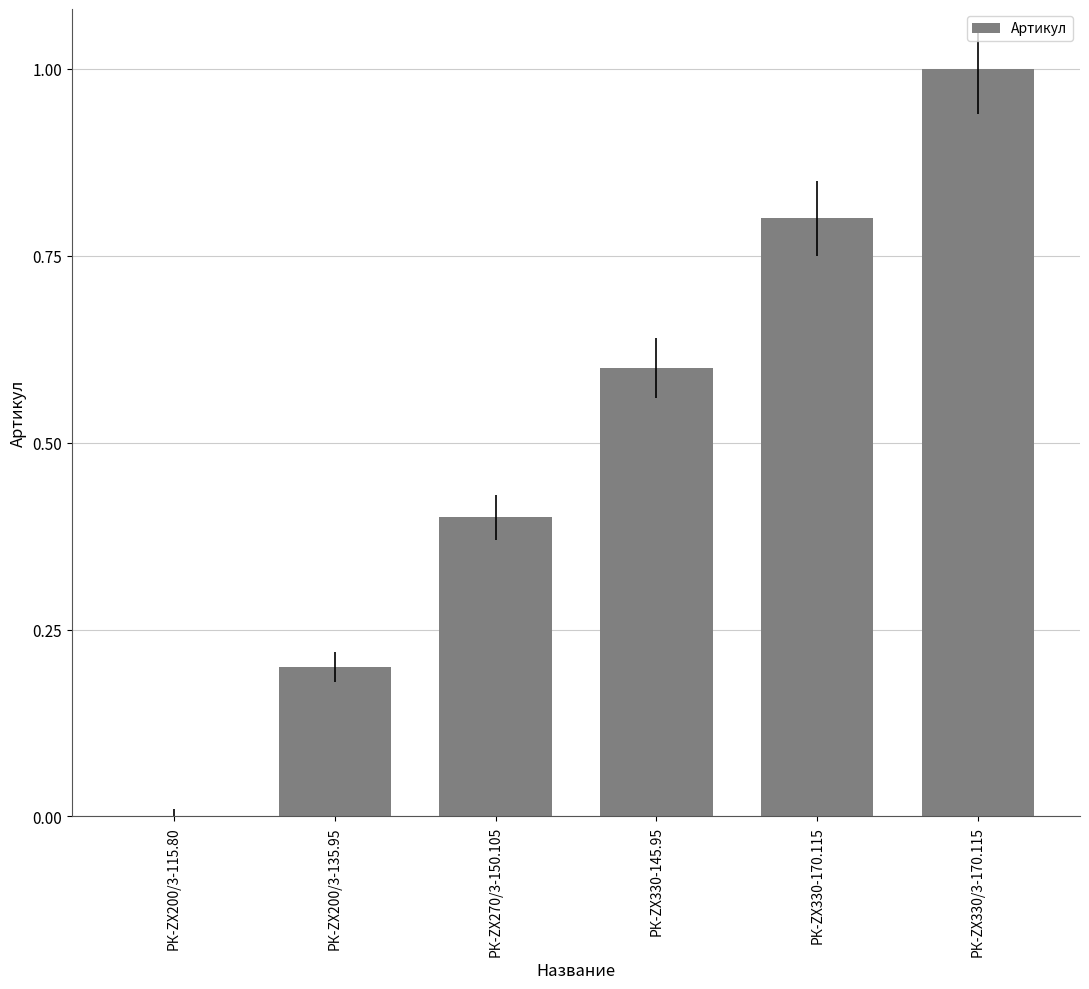

Is it true that the value at РК-ZX330-145.95 is 0.6?

True